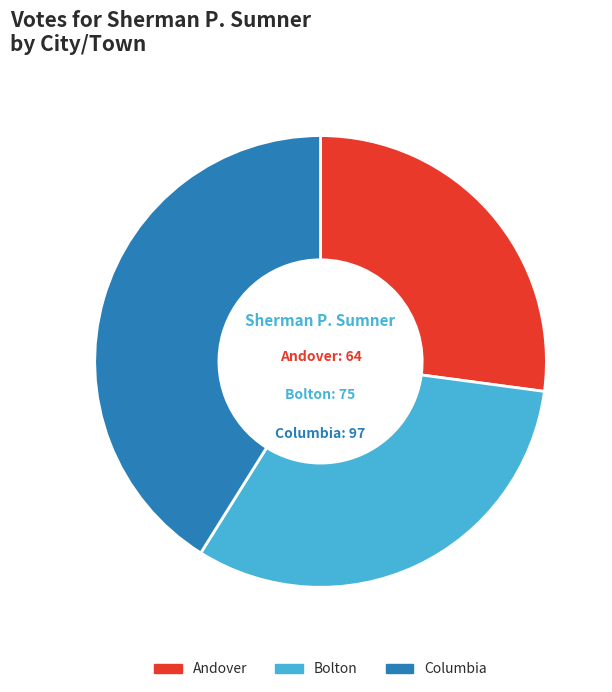

Which category has the biggest portion of the pie?

Columbia